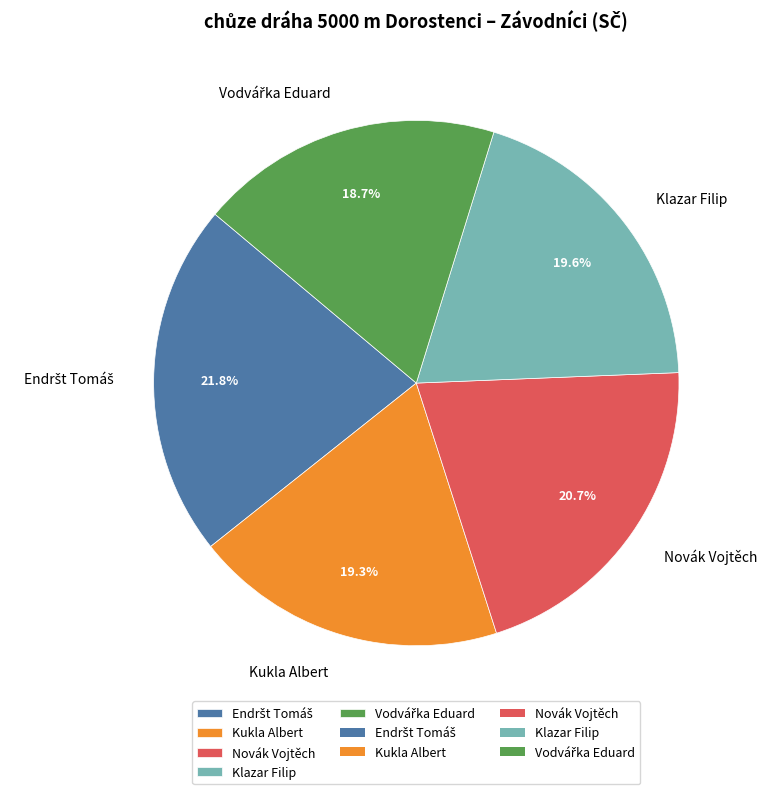

How many segments does this pie chart have?

5